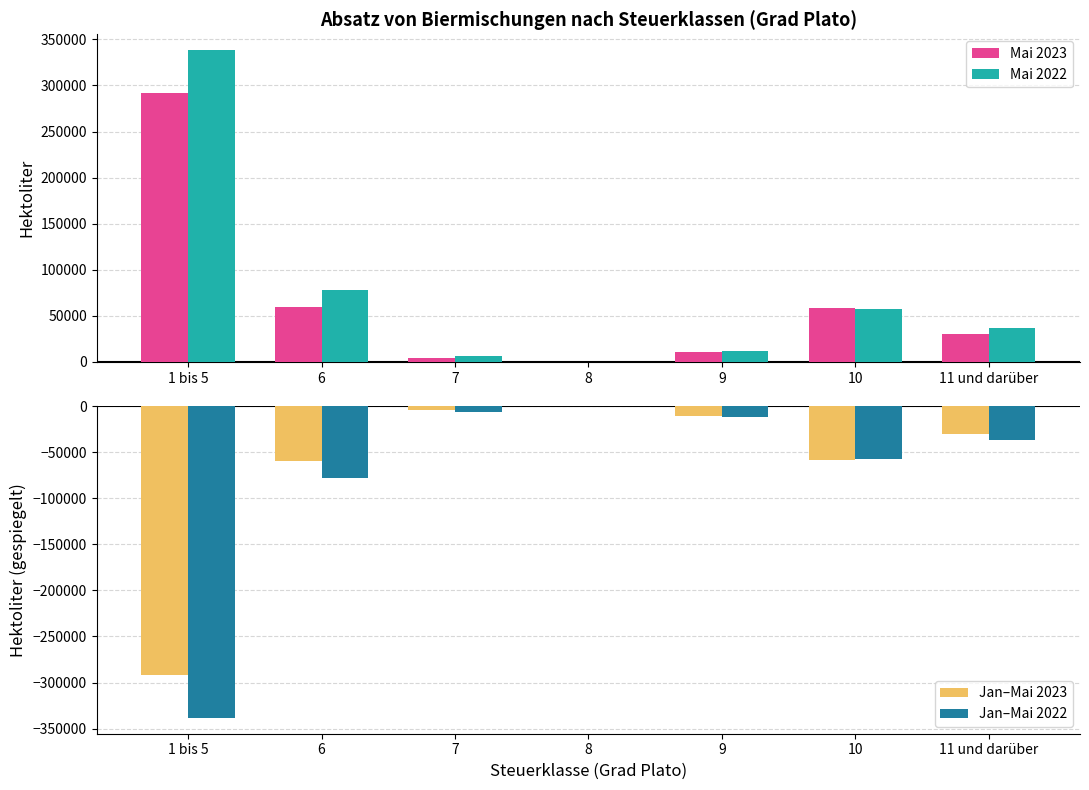

Are the bars horizontal?

No